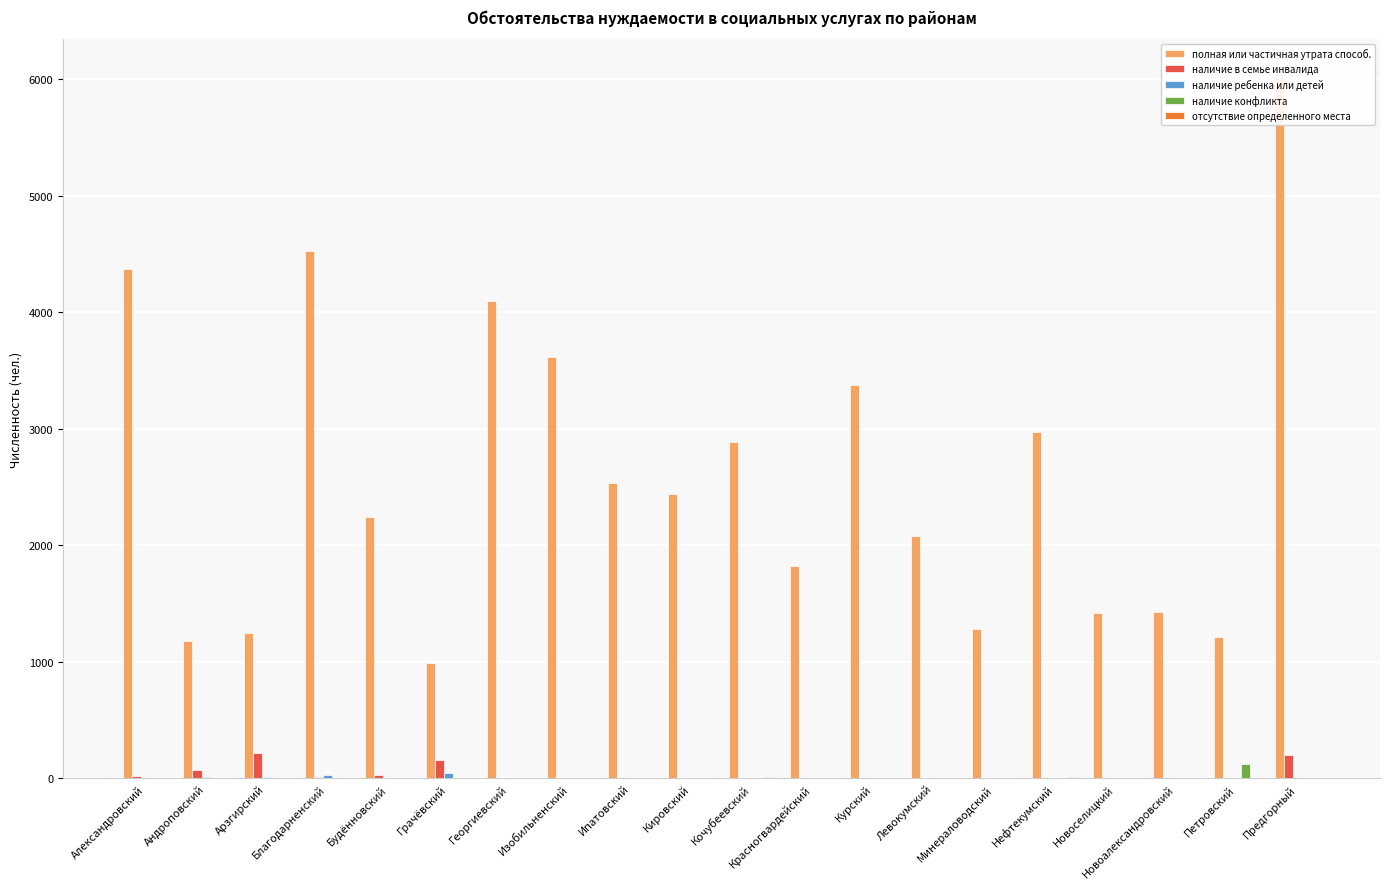

What is the difference between the maximum and minimum values in the наличие в семье инвалида series?

216